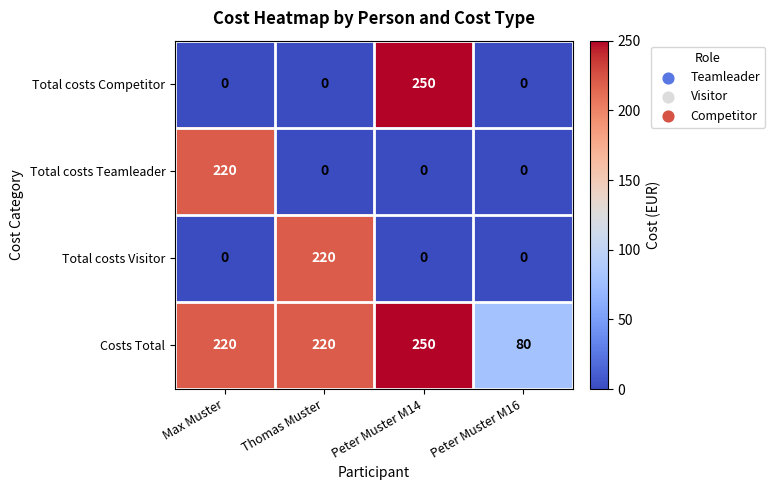

Count the number of categories in the chart.

4